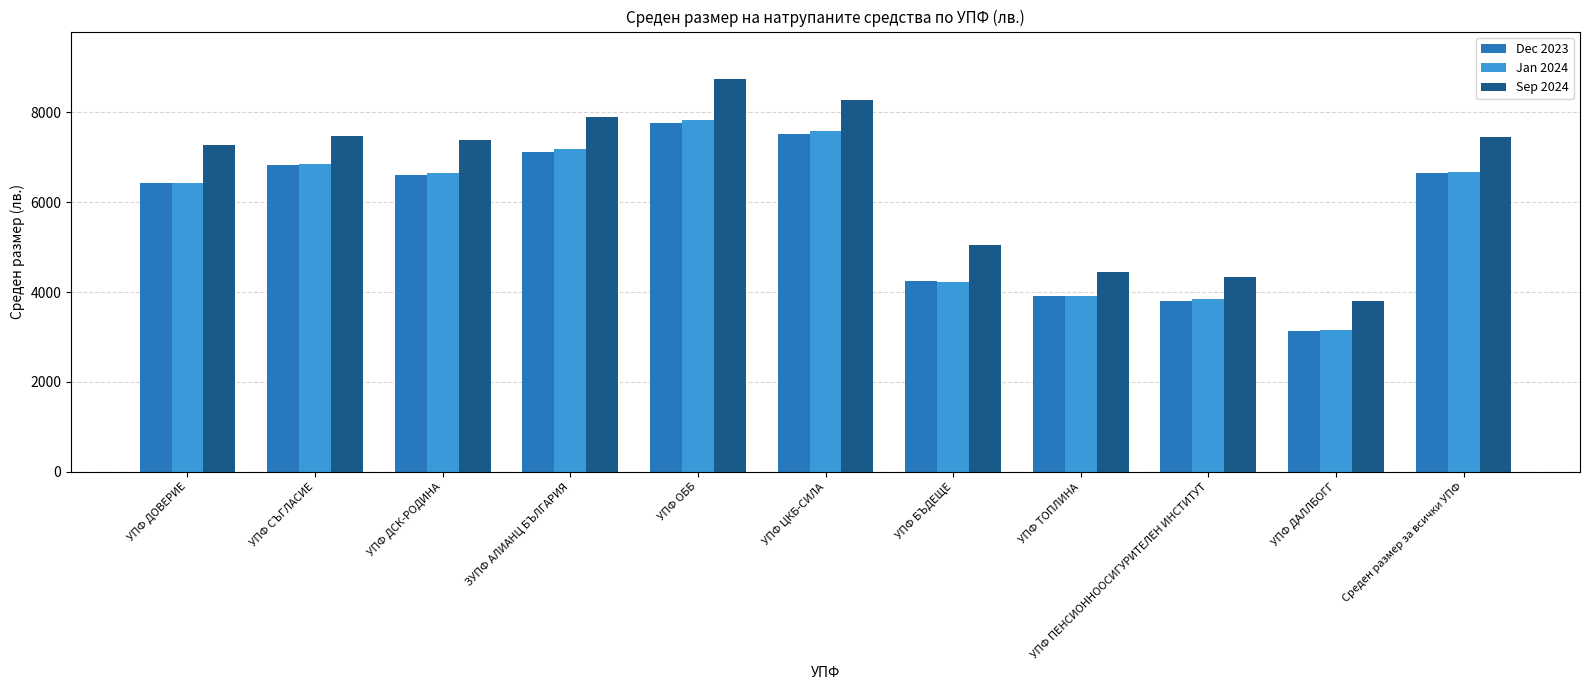

What is the sum of all Dec 2023 values?

63956.4